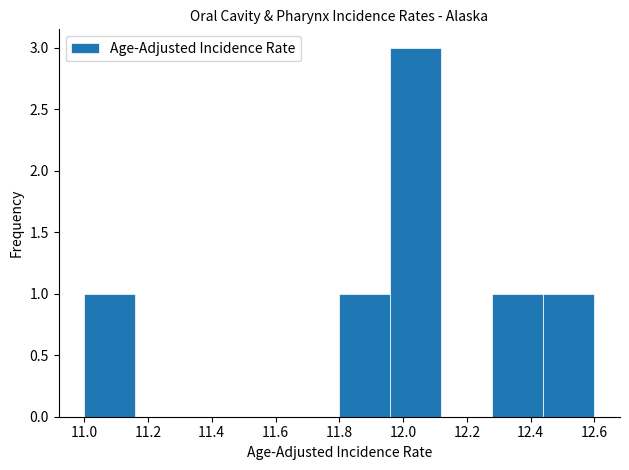

Which range on the x-axis has the tallest bar?

11.96 to 12.12